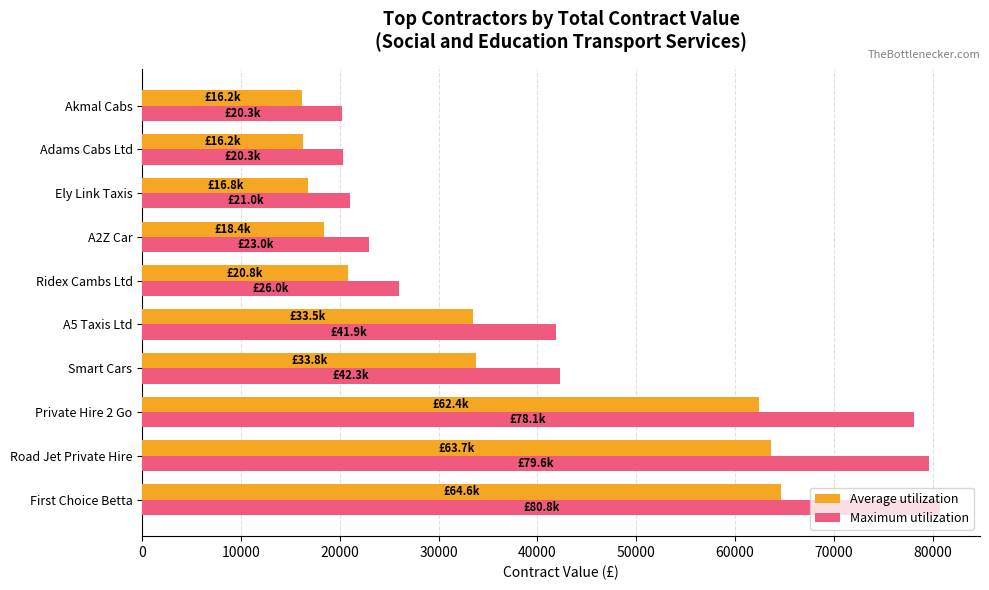

What is the maximum value shown in the chart?

80750.0